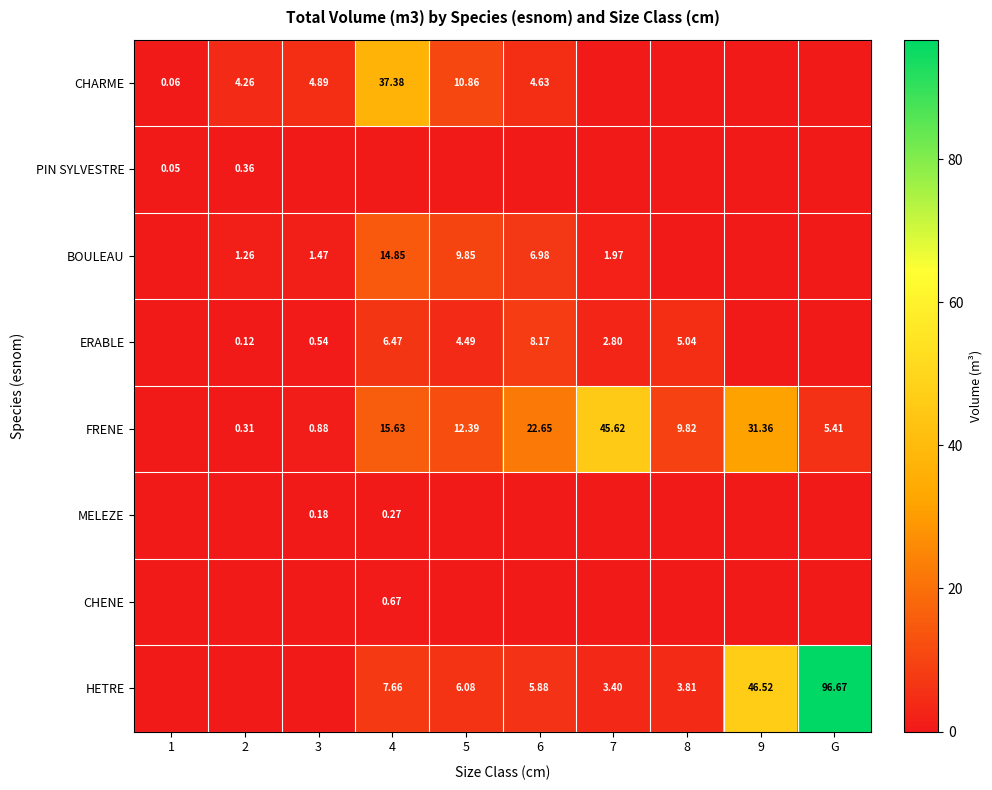

What is the total value across all series at 5?

43.7